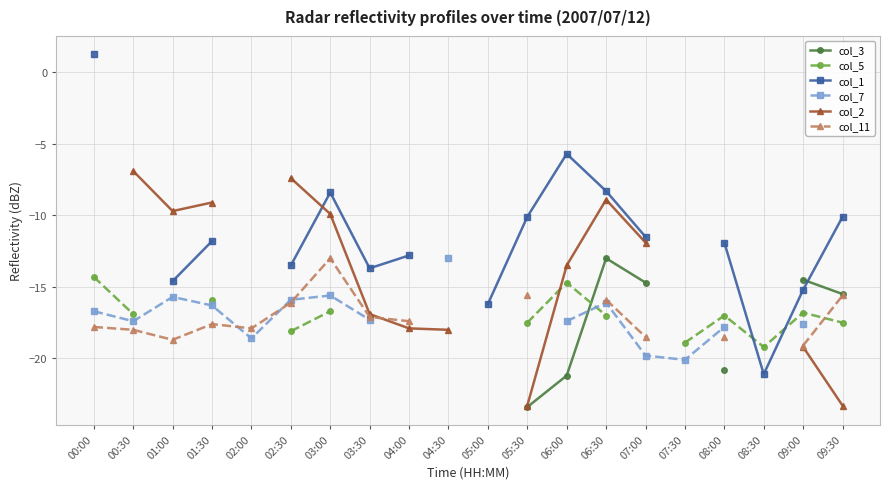

True or false: col_3 has a value of -20.4 at 07:00.

False